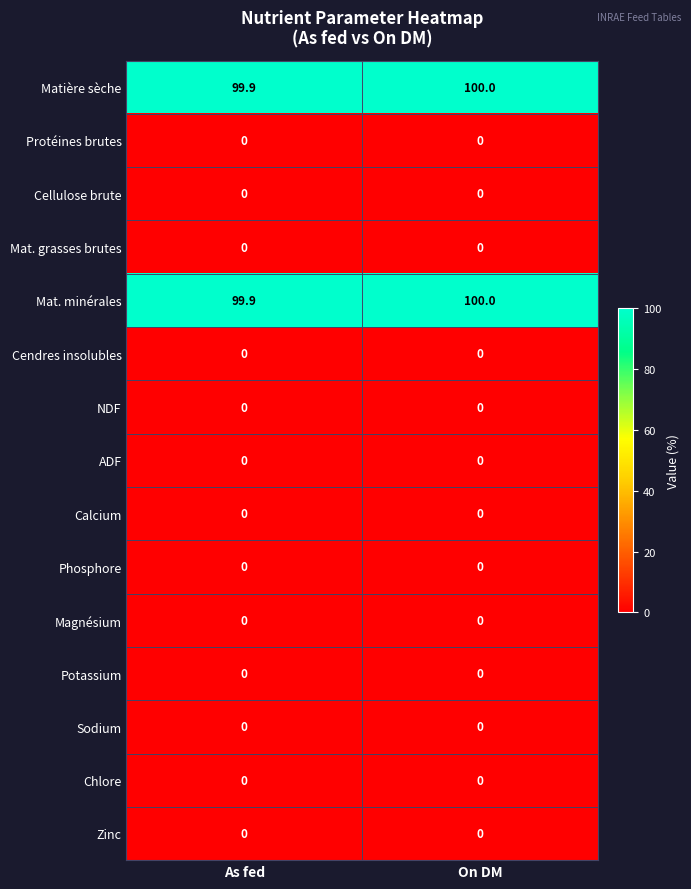

Reading left to right, transcribe all the data shown in this chart.

Matière sèche: As fed=99.9	On DM=100.0
Protéines brutes: As fed=0.0	On DM=0.0
Cellulose brute: As fed=0.0	On DM=0.0
Mat. grasses brutes: As fed=0.0	On DM=0.0
Mat. minérales: As fed=99.9	On DM=100.0
Cendres insolubles: As fed=0.0	On DM=0.0
NDF: As fed=0.0	On DM=0.0
ADF: As fed=0.0	On DM=0.0
Calcium: As fed=0.0	On DM=0.0
Phosphore: As fed=0.0	On DM=0.0
Magnésium: As fed=0.0	On DM=0.0
Potassium: As fed=0.0	On DM=0.0
Sodium: As fed=0.0	On DM=0.0
Chlore: As fed=0.0	On DM=0.0
Zinc: As fed=0.0	On DM=0.0